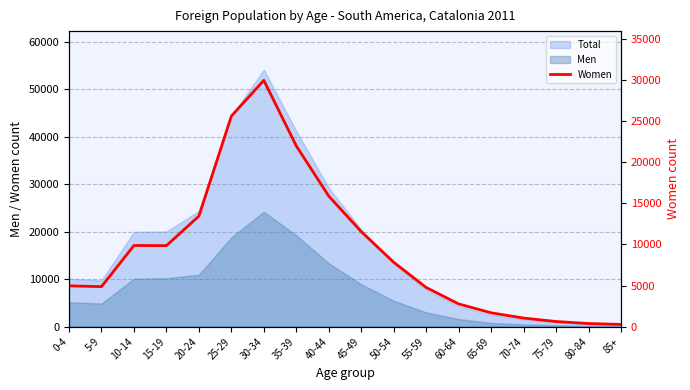

Does the chart have visible grid lines?

Yes